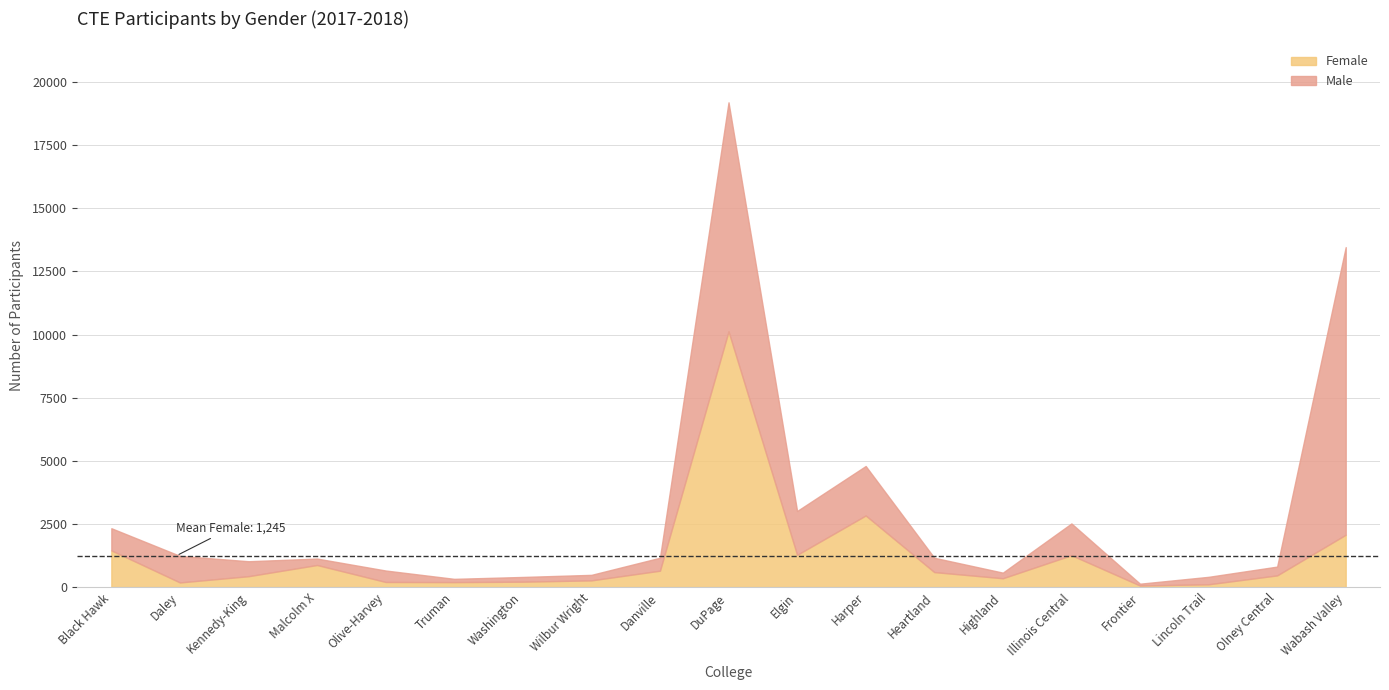

Rank the series by their maximum value, from highest to lowest.

Male, Female